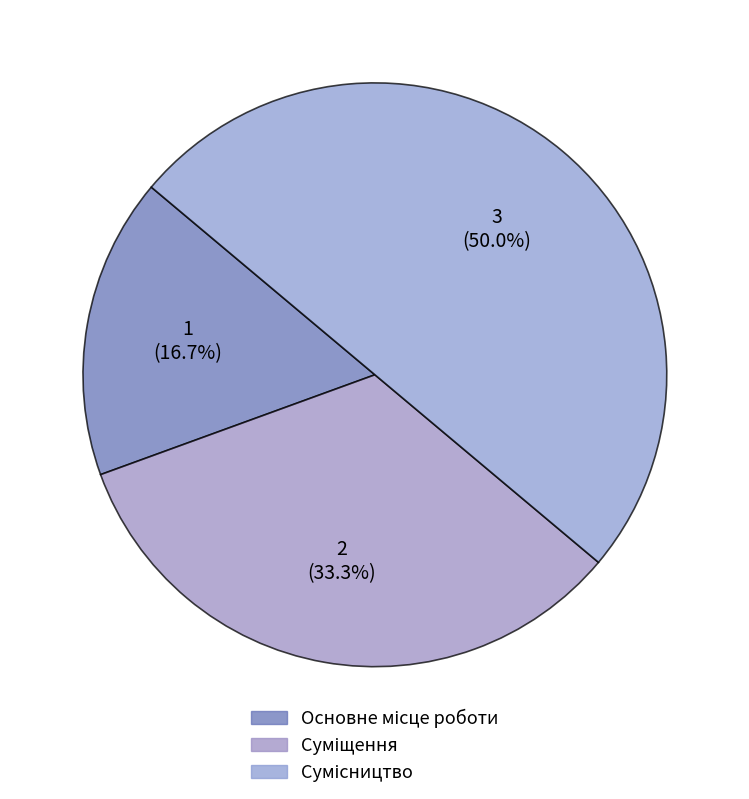

How many segments does this pie chart have?

3